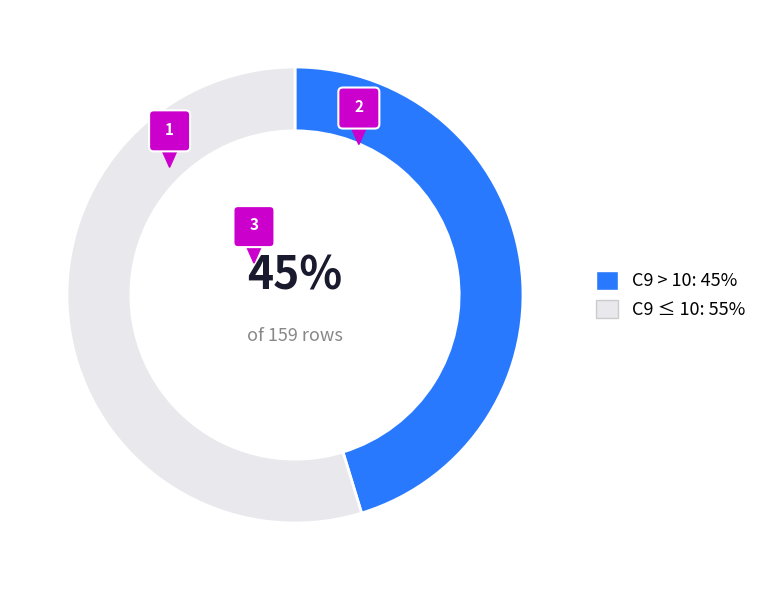

Does C9 <= 10 account for over 50% of the chart?

Yes